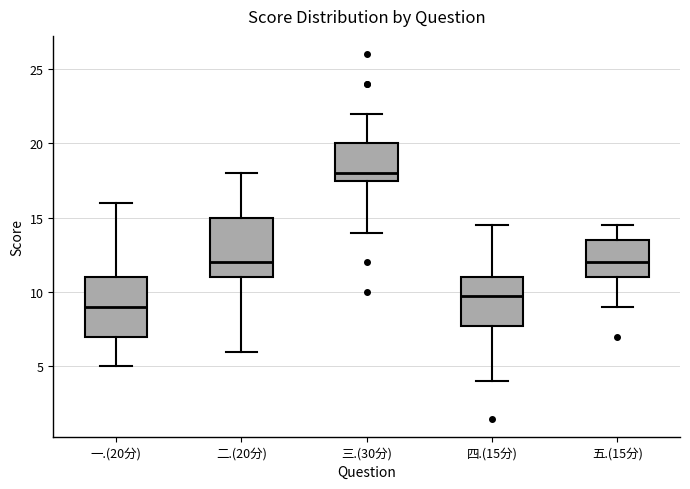

Reading left to right, transcribe this box plot: for each box, give where its median line is, the range the box spans, and where its two whiskers end, as read against the y-axis. The values are not printed on the chart, so give them approximately, as read against the axis.

一.(20分): median 9.0, box 7.0 to 11.0, whiskers 5.0 to 16.0
二.(20分): median 12.0, box 11.0 to 15.0, whiskers 6.0 to 18.0
三.(30分): median 18.0, box 17.5 to 20.0, whiskers 14.0 to 22.0
四.(15分): median 10.0, box 8.0 to 11.0, whiskers 4.0 to 14.5
五.(15分): median 12.0, box 11.0 to 13.5, whiskers 9.0 to 14.5